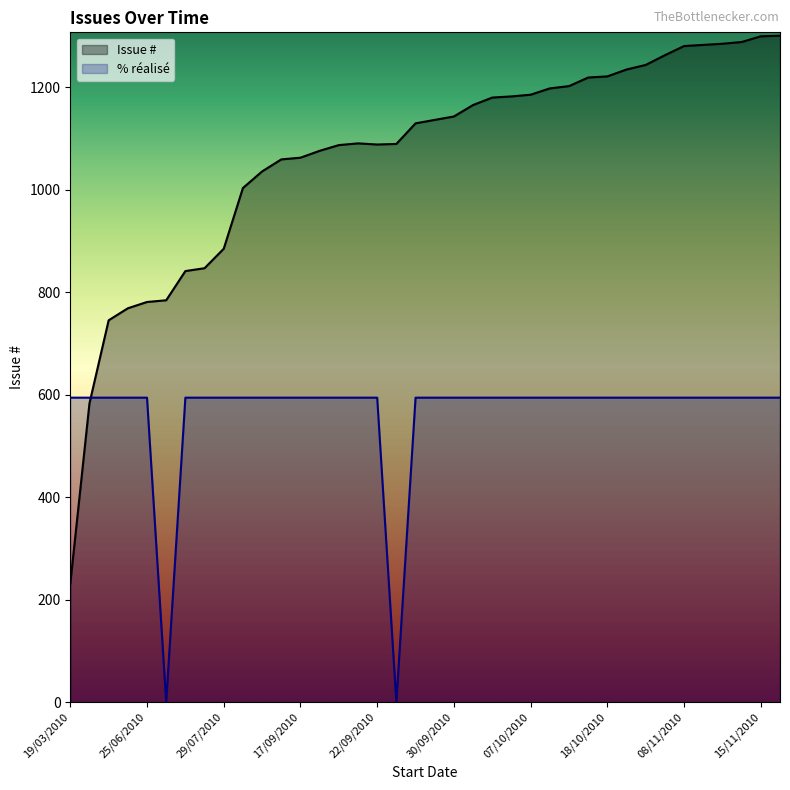

How many data points in Issue # are above 1135?

19